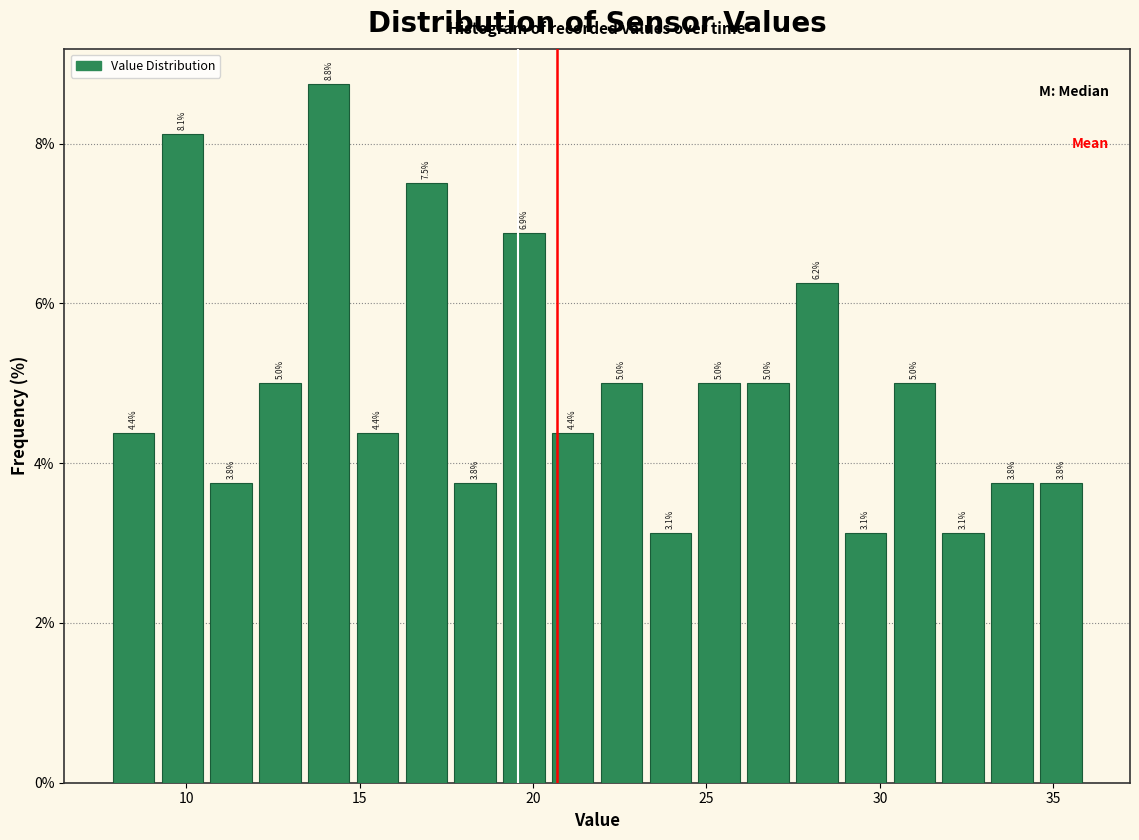

Around what value on the x-axis is the tallest bar? Give the approximate position of its centre, as read against the axis.

14.0